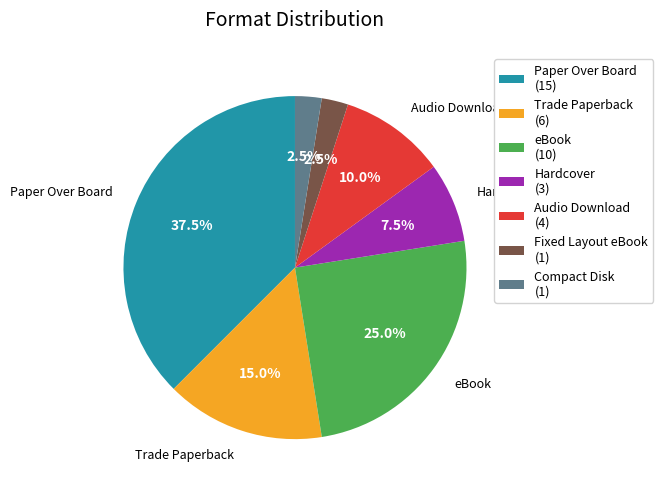

What is the largest slice in the pie chart?

Paper Over Board